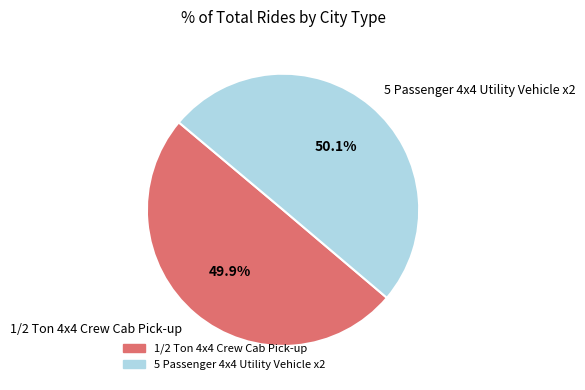

Is there any slice that represents more than half of the pie?

Yes